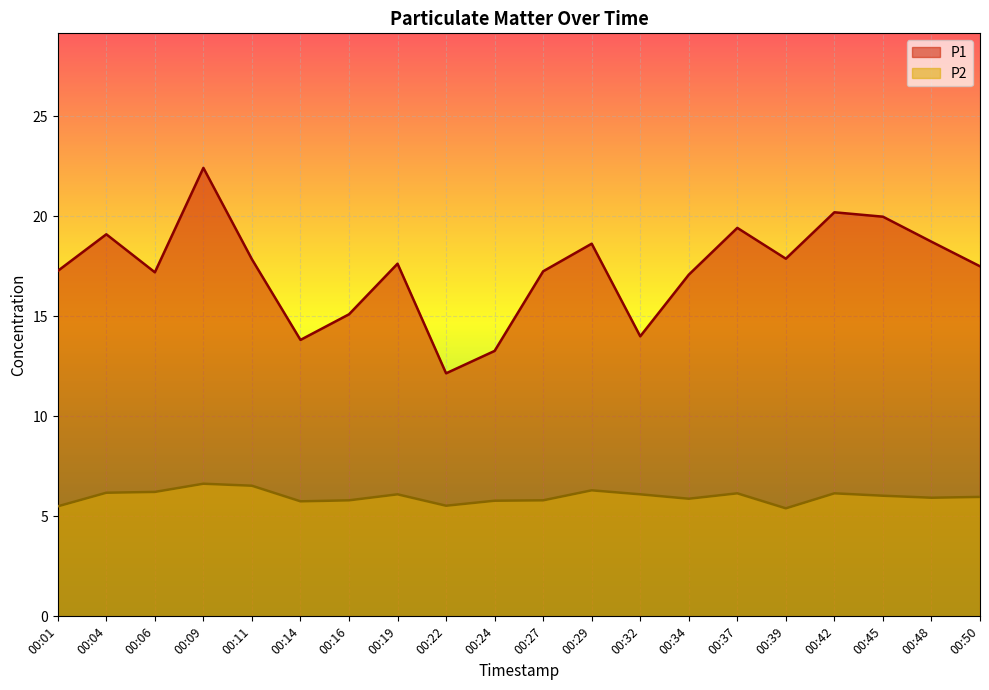

True or false: P1 has a value of 9.6 at 00:06.

False